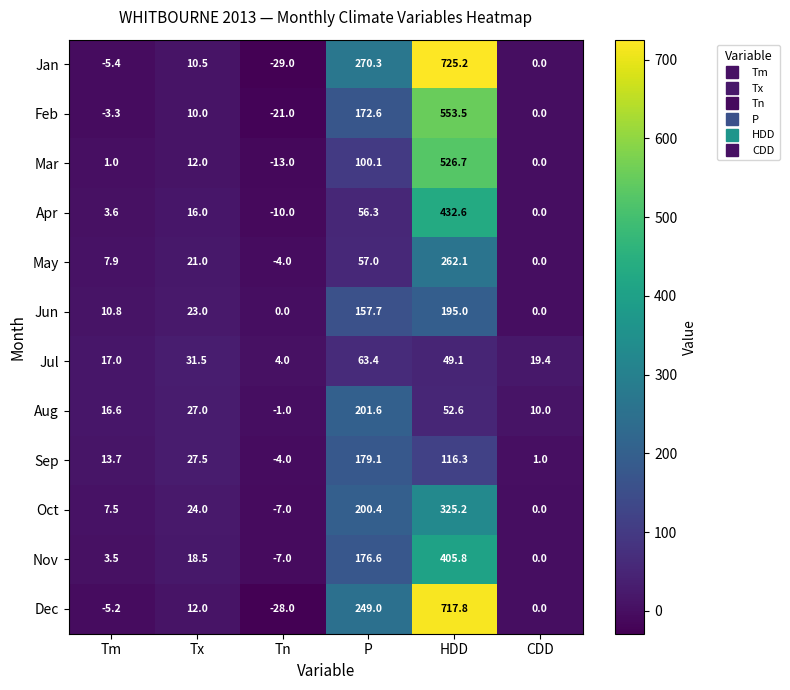

At P, list the series in order from largest to smallest.

Jan, Dec, Aug, Oct, Sep, Nov, Feb, Jun, Mar, Jul, May, Apr